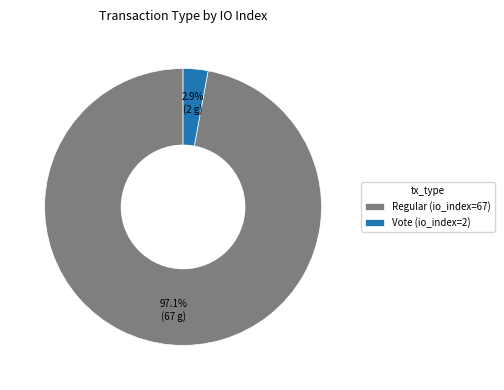

Count the number of slices in the pie.

2